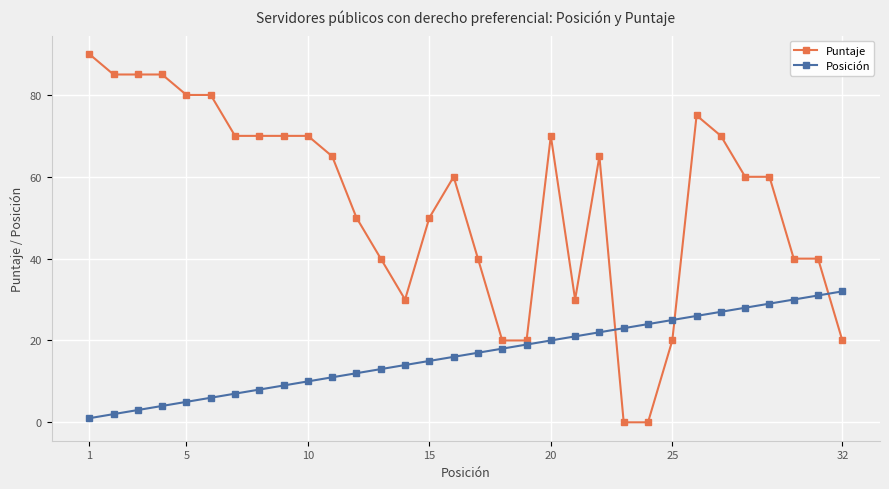

Reading left to right, transcribe all the data shown in this chart.

Puntaje: 90	85	85	85	80	80	70	70	70	70	65	50	40	30	50	60	40	20	20	70	30	65	0	0	20	75	70	60	60	40	40	20
Posición: 1	2	3	4	5	6	7	8	9	10	11	12	13	14	15	16	17	18	19	20	21	22	23	24	25	26	27	28	29	30	31	32